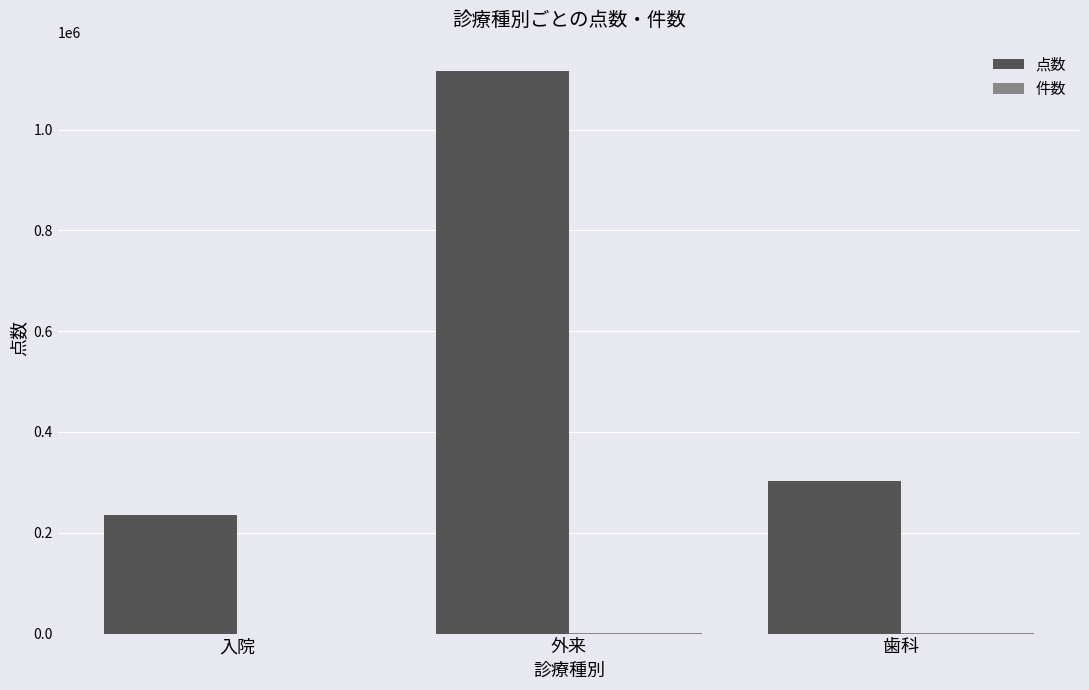

Which series has the largest range (max minus min)?

点数